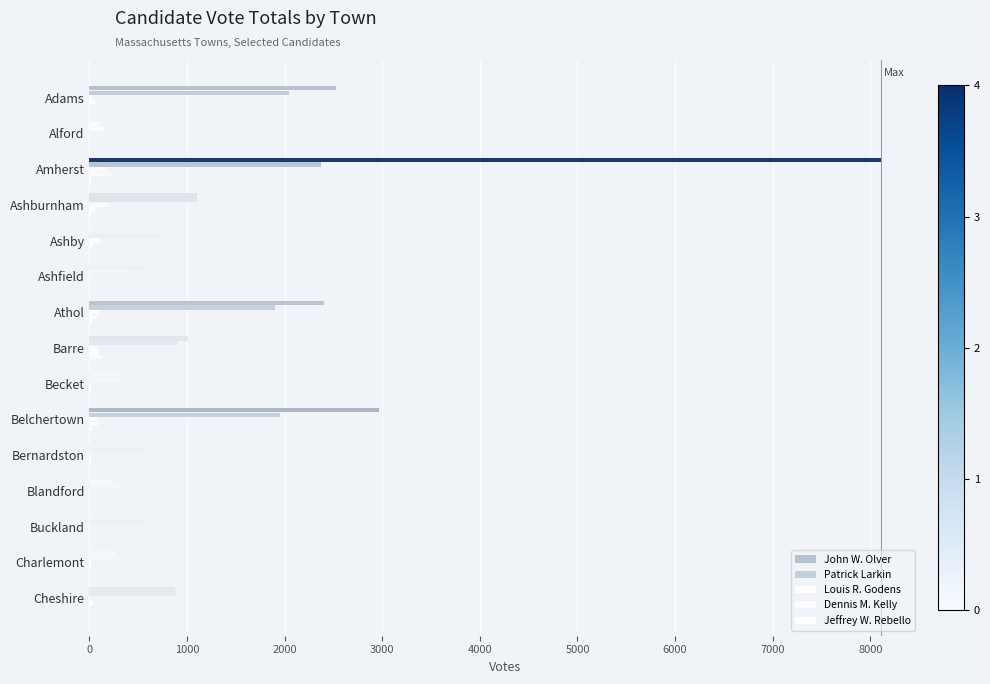

How many categories are shown in the chart?

15